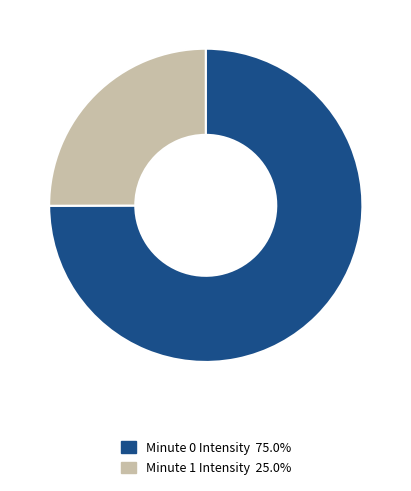

Is the sum of Minute 0 Intensity 75.0% and Minute 1 Intensity 25.0% greater than half?

Yes